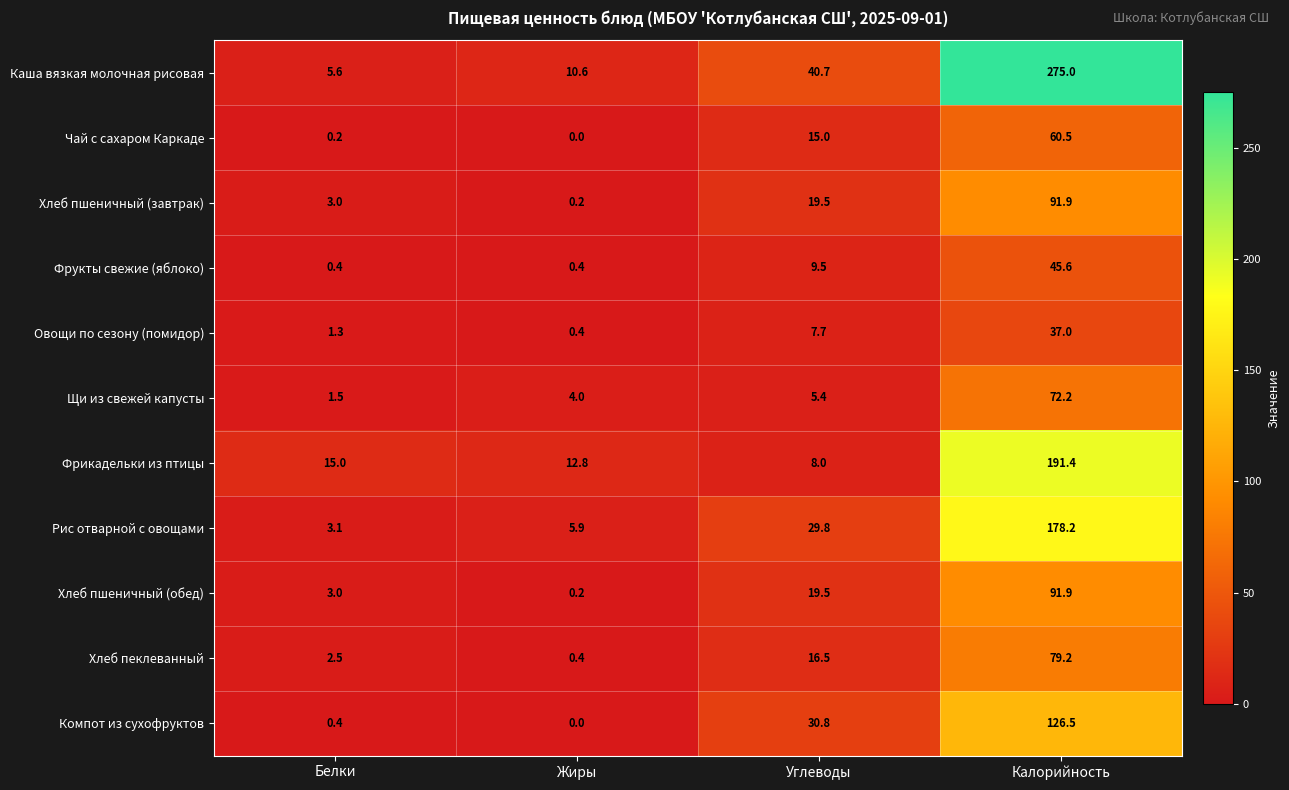

How many data points does each series have?

4